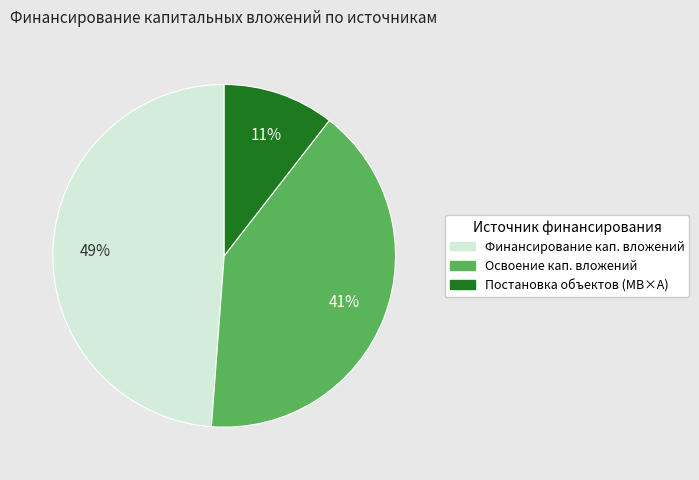

Is there a majority slice in this chart?

No